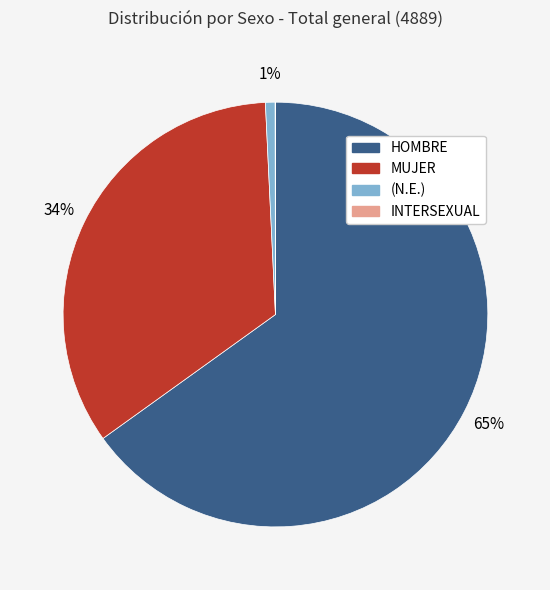

What percentage is the MUJER slice, to the nearest percent?

34%